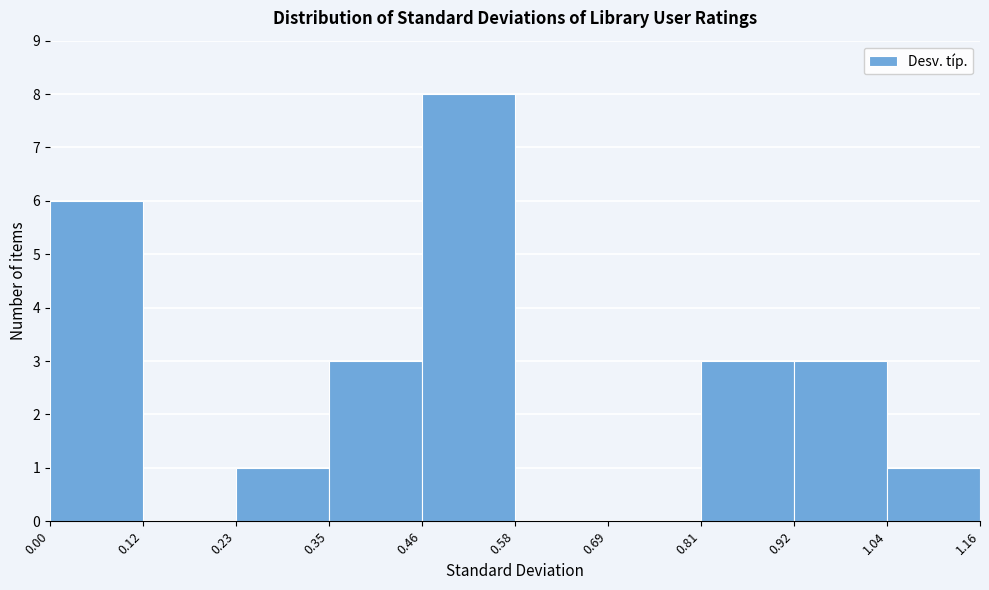

Reading left to right, transcribe this chart: for each bar, give the range it covers on the x-axis and its height. The values are not printed on the chart, so give them approximately, as read against the axis.

0.00 to 0.12: 6
0.12 to 0.23: 0
0.23 to 0.35: 1
0.35 to 0.46: 3
0.46 to 0.58: 8
0.58 to 0.69: 0
0.69 to 0.81: 0
0.81 to 0.92: 3
0.92 to 1.04: 3
1.04 to 1.16: 1